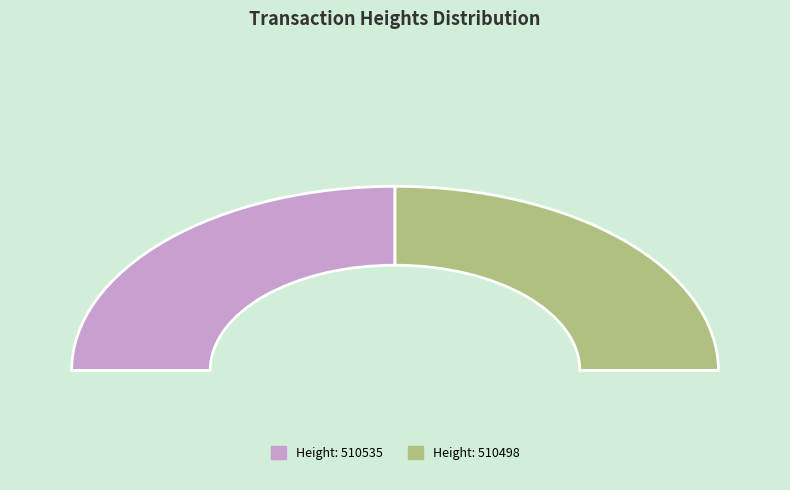

The 510535 slice represents 37% of the pie. True or false?

False